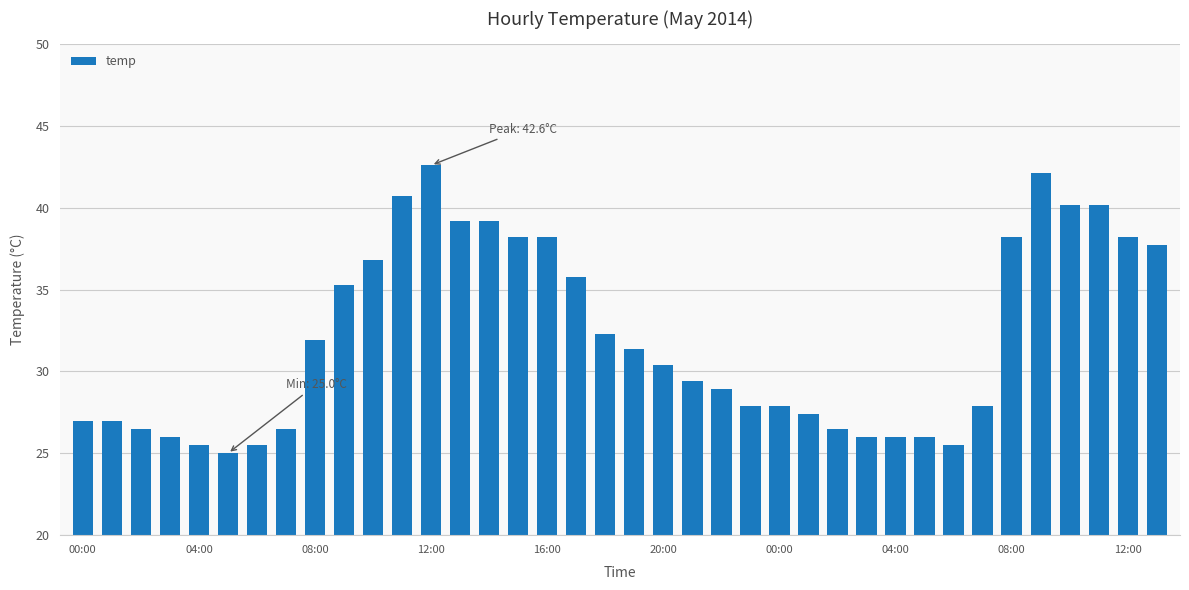

What is the minimum value shown in the chart?

25.0